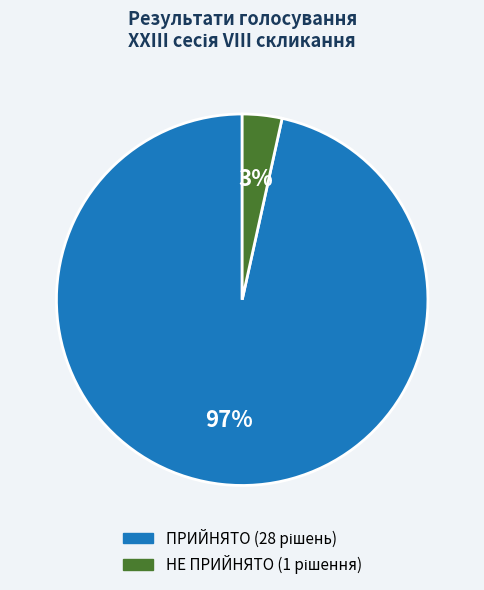

Rank the categories by value from lowest to highest.

НЕ ПРИЙНЯТО, ПРИЙНЯТО